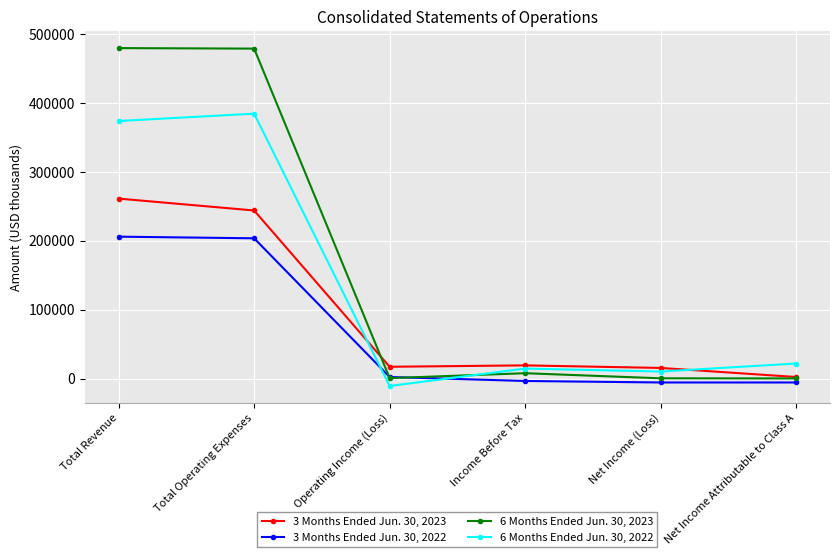

What is the value of the 6 Months Ended Jun. 30, 2022 point at the 5th from the left?

10323